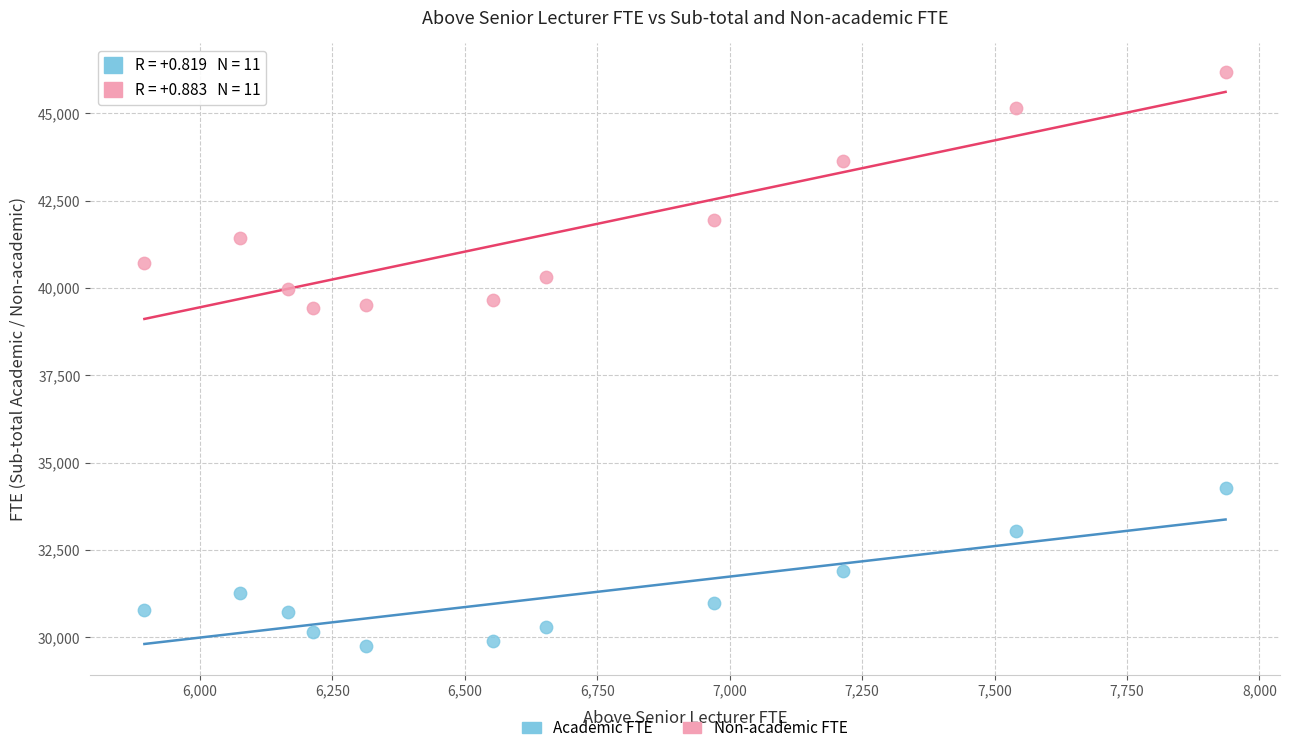

Which series has the largest Y range (max minus min)?

Non-academic FTE